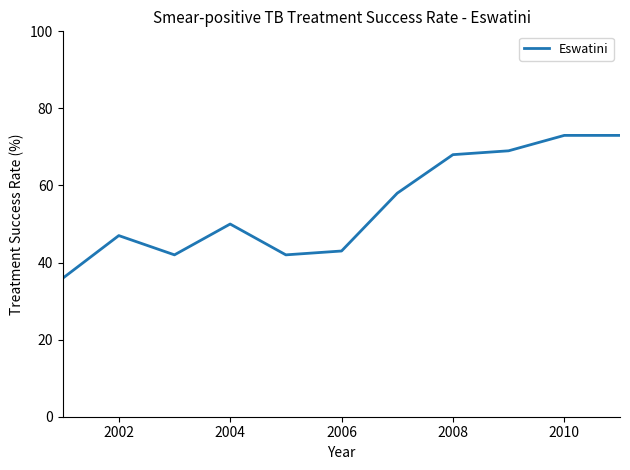

What is the maximum value shown in the chart?

73